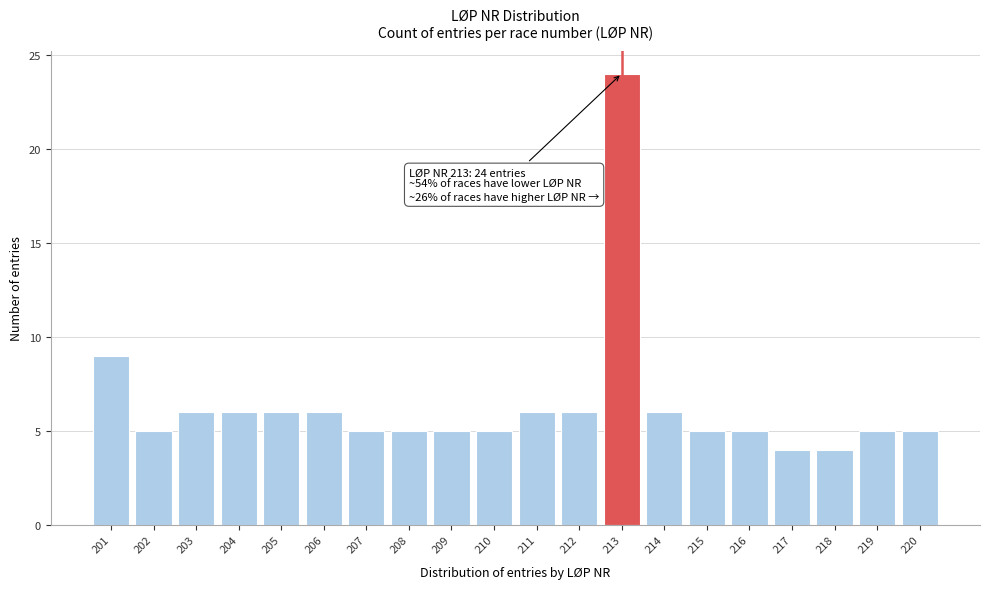

Reading left to right, transcribe all the data shown in this chart.

9	5	6	6	6	6	5	5	5	5	6	6	24	6	5	5	4	4	5	5